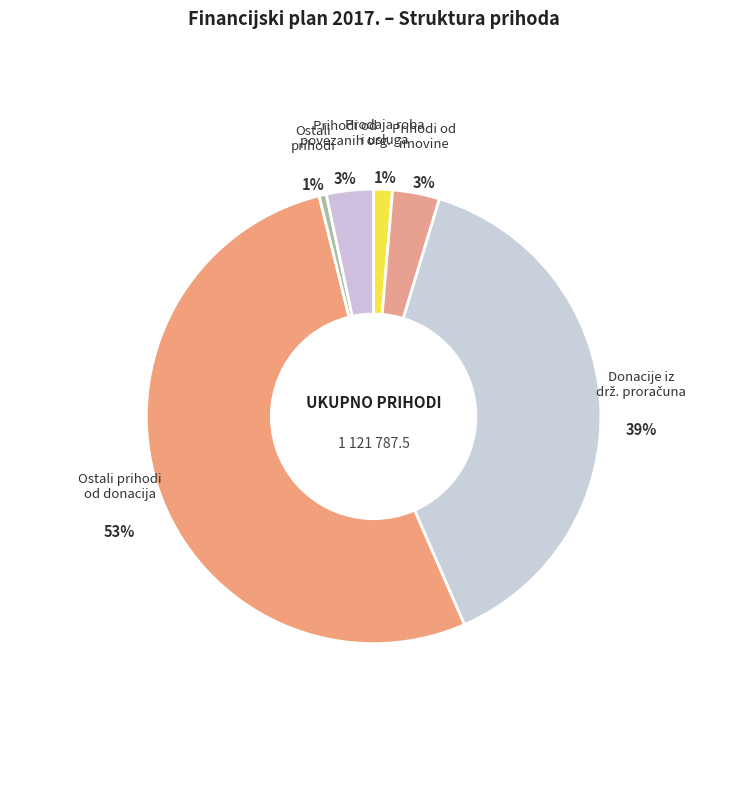

Combined, do Ostali prihodi od donacija and Prihodi od imovine account for over 50%?

Yes